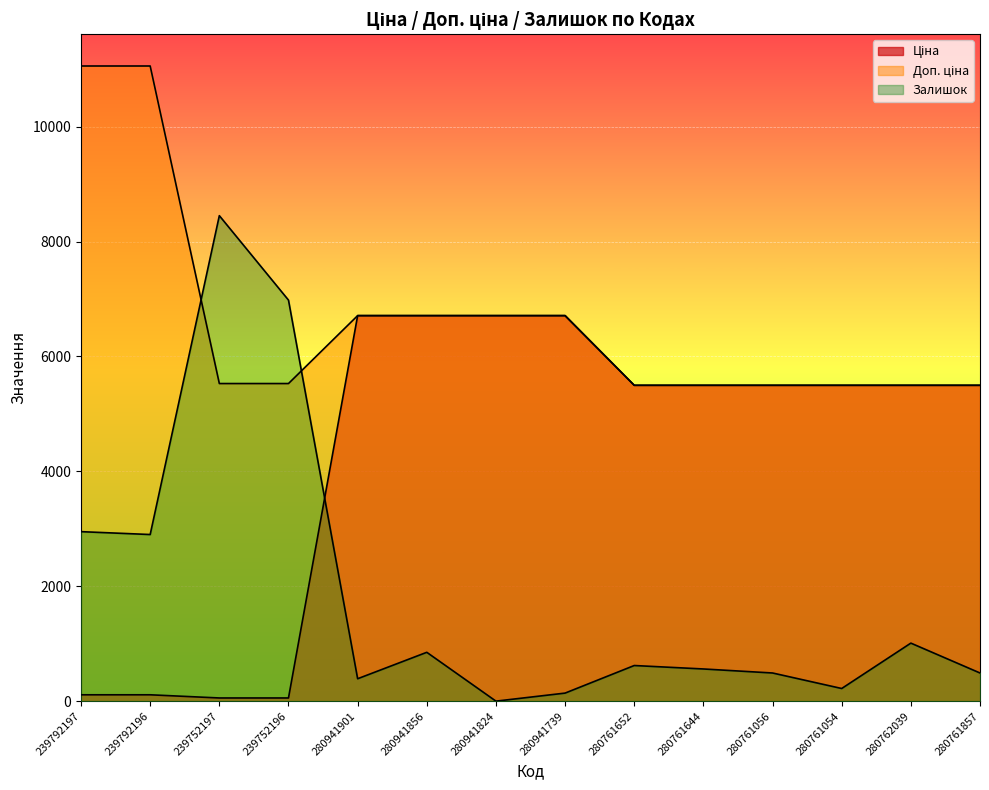

Is it true that Ціна equals 110.5 at 239792197?

True